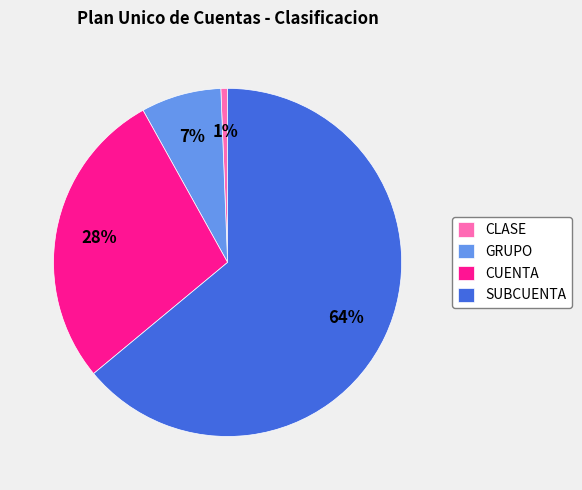

What percentage is the CLASE slice, to the nearest percent?

1%